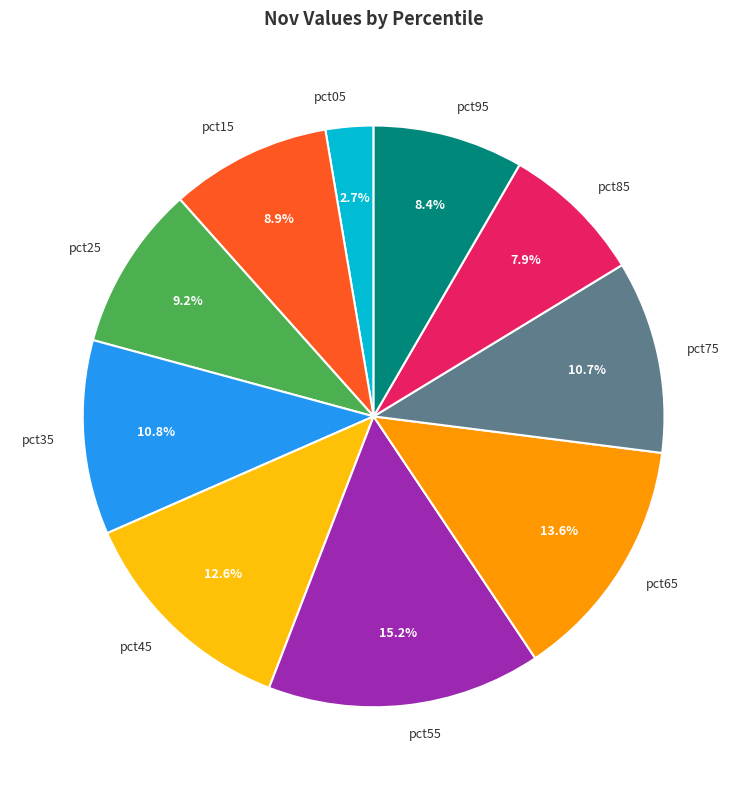

Is there a majority slice in this chart?

No